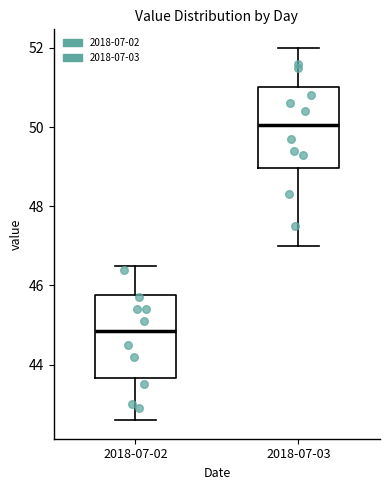

Reading left to right, read every box against the y-axis: the position of its median line, the range the box covers, and the ends of its whiskers. The values are not printed on the chart, so give them approximately, as read against the axis.

2018-07-02: median 44.8, box 43.6 to 45.8, whiskers 42.6 to 46.6
2018-07-03: median 50.0, box 49.0 to 51.0, whiskers 47.0 to 52.0